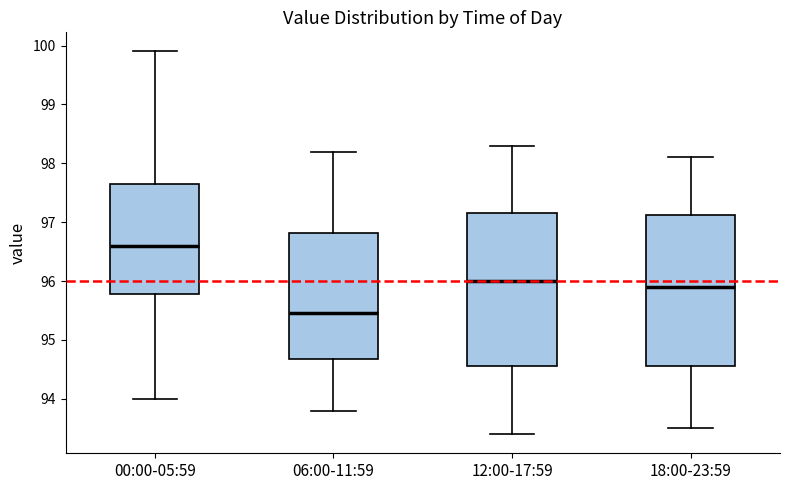

Reading left to right, transcribe this box plot: for each box, give where its median line is, the range the box spans, and where its two whiskers end, as read against the y-axis. The values are not printed on the chart, so give them approximately, as read against the axis.

00:00-05:59: median 96.6, box 95.8 to 97.7, whiskers 94.0 to 99.9
06:00-11:59: median 95.5, box 94.7 to 96.8, whiskers 93.8 to 98.2
12:00-17:59: median 96.0, box 94.6 to 97.2, whiskers 93.4 to 98.3
18:00-23:59: median 95.9, box 94.6 to 97.1, whiskers 93.5 to 98.1